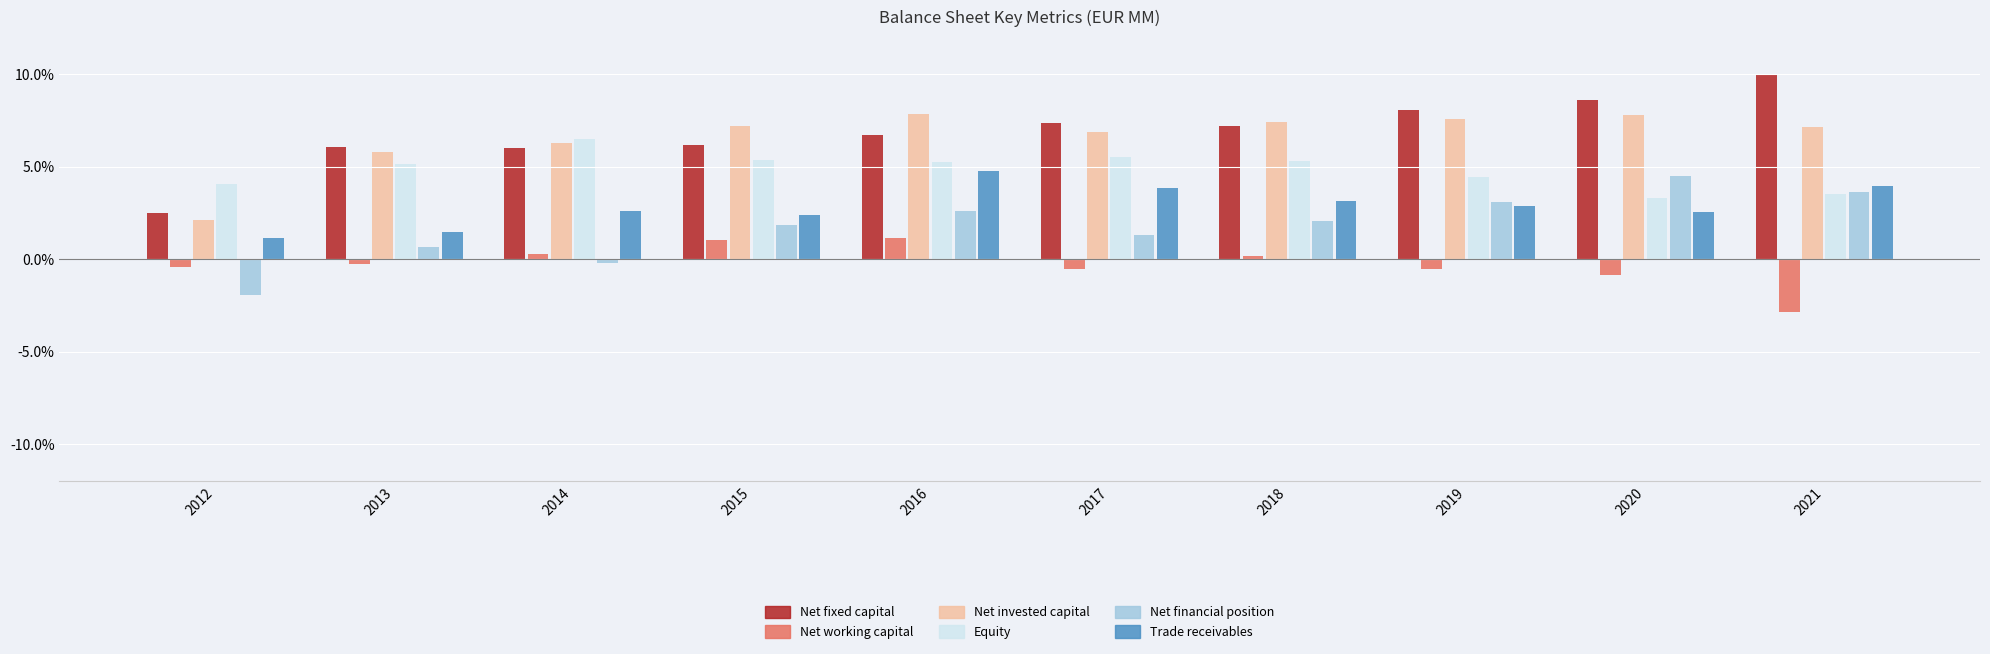

What is the spread (max minus min) of values at 2020?

9.5